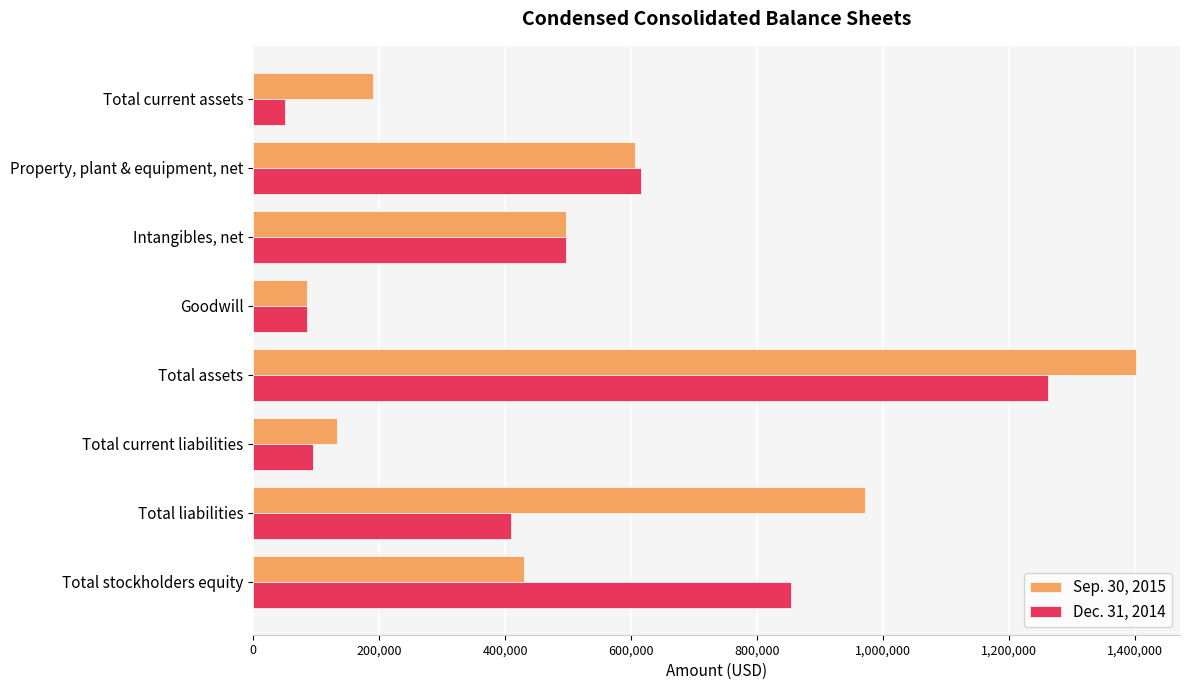

List the labels in order of Sep. 30, 2015 value, smallest first.

Goodwill, Total current liabilities, Total current assets, Total stockholders equity, Intangibles, net, Property, plant & equipment, net, Total liabilities, Total assets